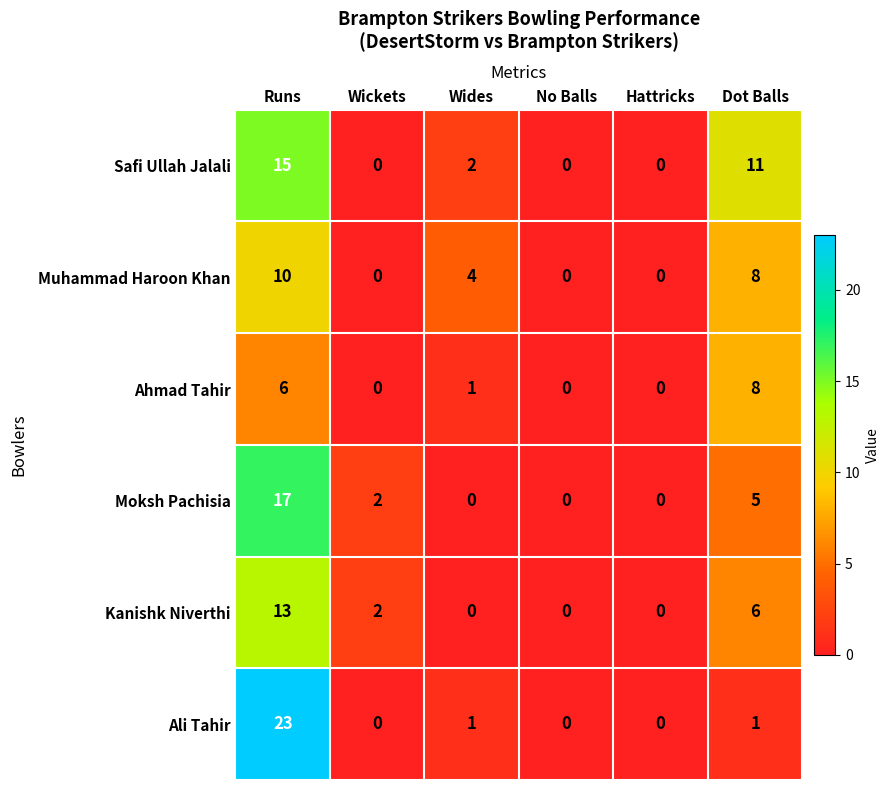

Which series has the largest range (max minus min)?

Ali Tahir